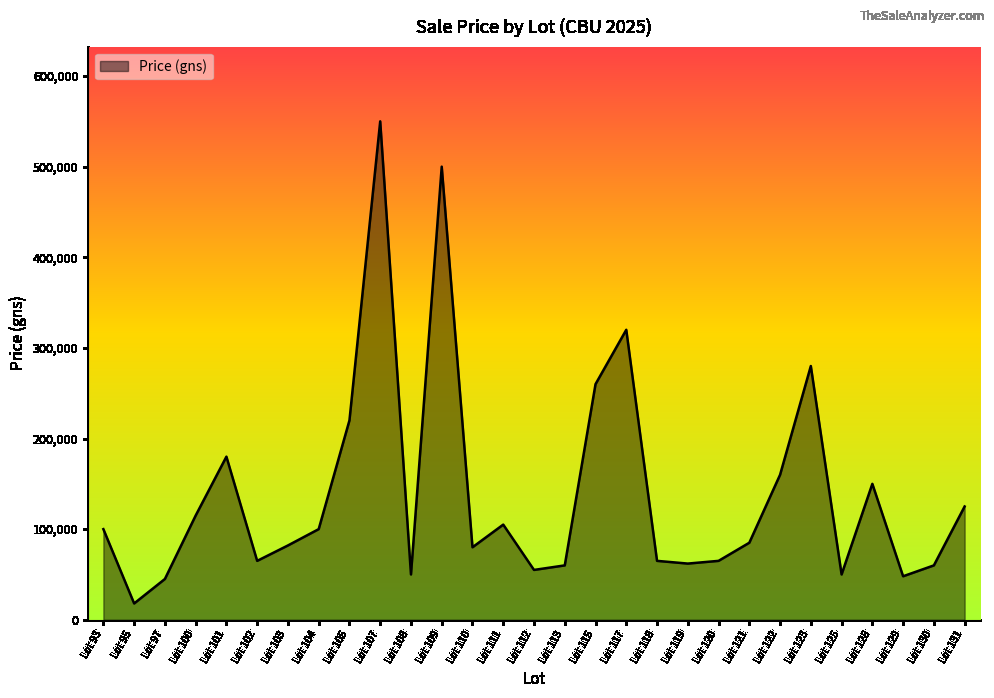

Which category has the highest value across all series?

Lot 107